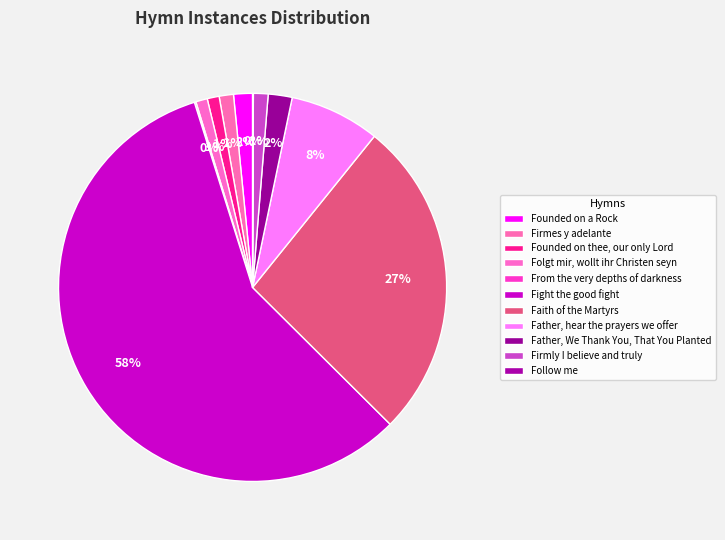

Rank the categories by value from highest to lowest.

Fight the good fight, Faith of the Martyrs, Father, hear the prayers we offer, Father, We Thank You, That You Planted, Founded on a Rock, Firmly I believe and truly, Firmes y adelante, Founded on thee, our only Lord, Folgt mir, wollt ihr Christen seyn, From the very depths of darkness, Follow me